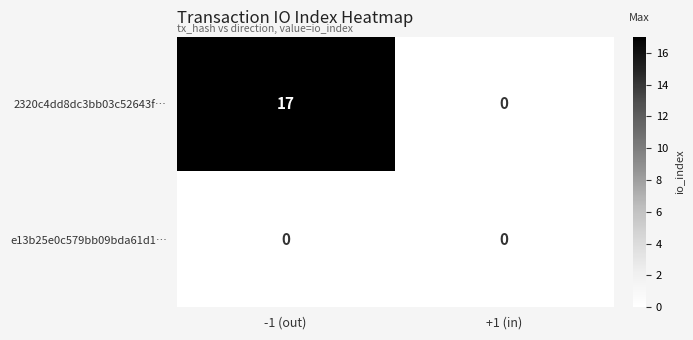

Is it true that e13b25e0c579bb09bda61d1… equals 0 at -1 (out)?

True